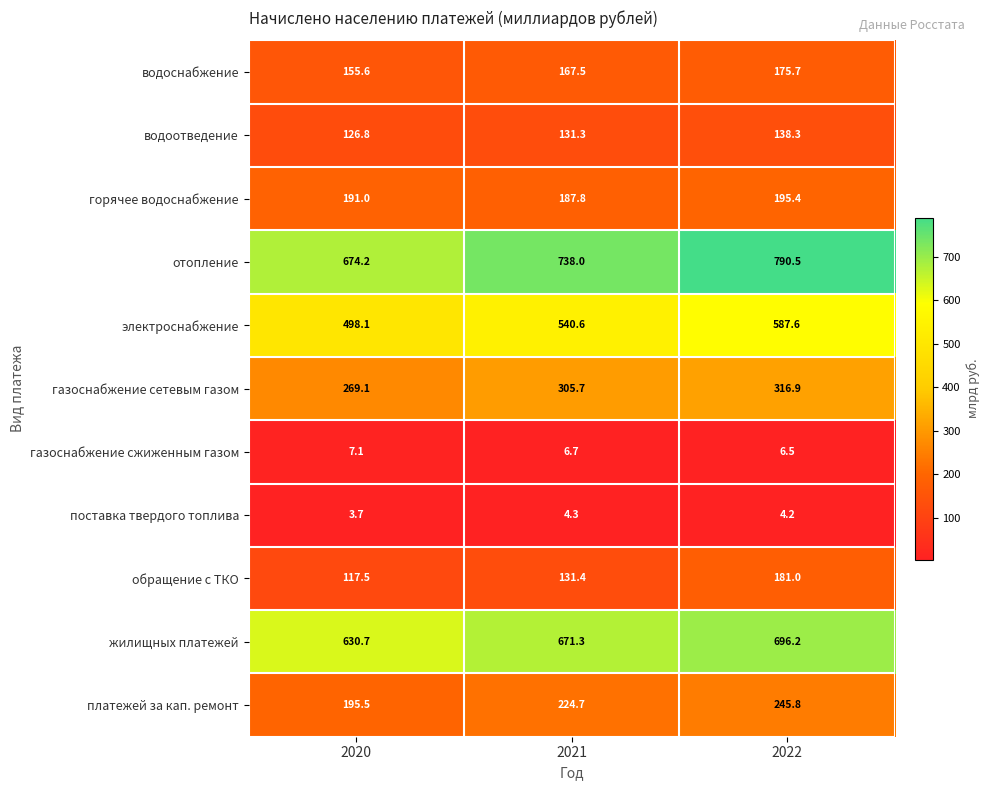

Which category has the highest value across all series?

2022